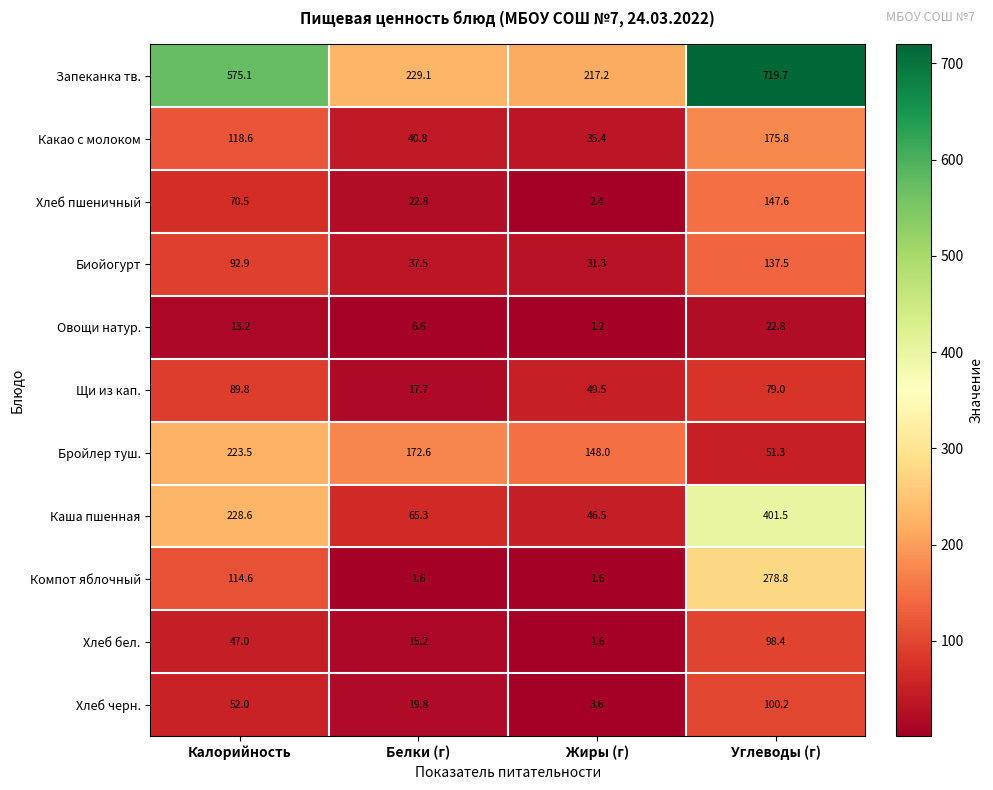

What is the difference between the maximum and second lowest values in the Хлеб пшеничный series?

124.8